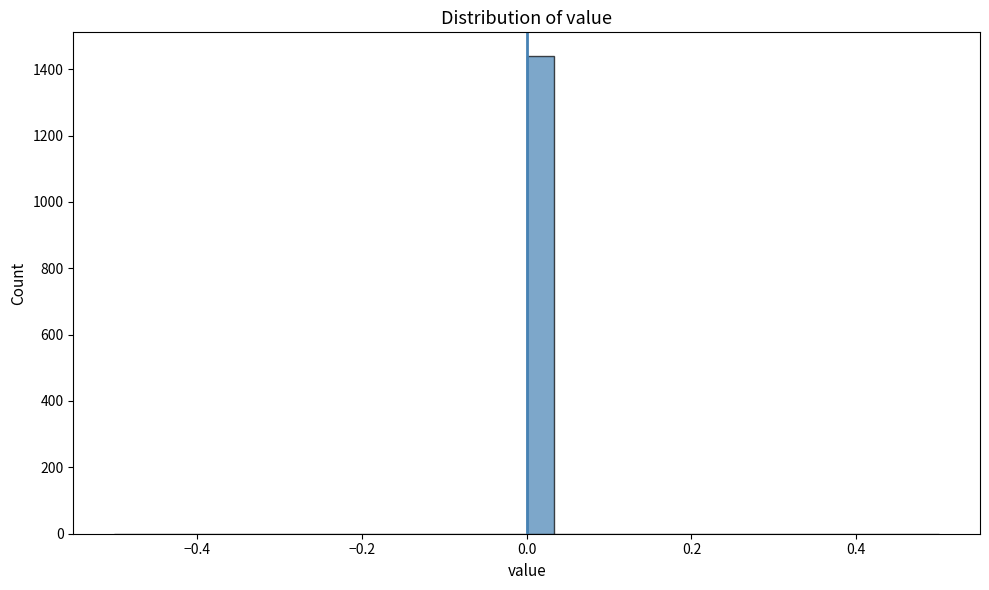

Around what value on the x-axis is the tallest bar? Give the approximate position of its centre, as read against the axis.

0.02